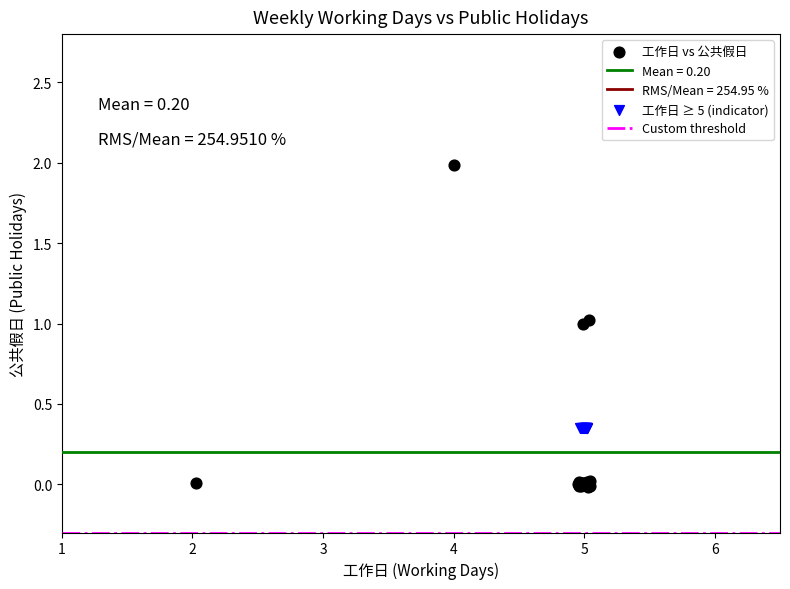

Which series reaches the minimum Y coordinate?

工作日 vs 公共假日